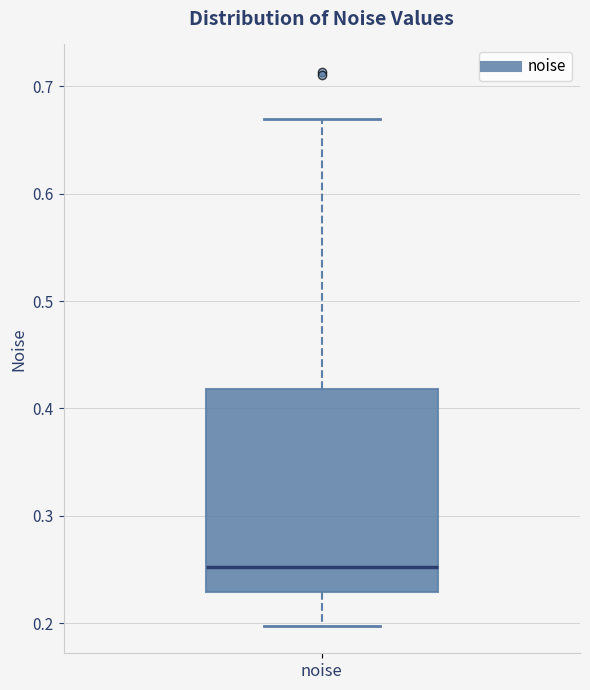

Where does the upper whisker of the box for noise end on the y-axis? The values are not printed on the chart, so give them approximately, as read against the axis.

0.67